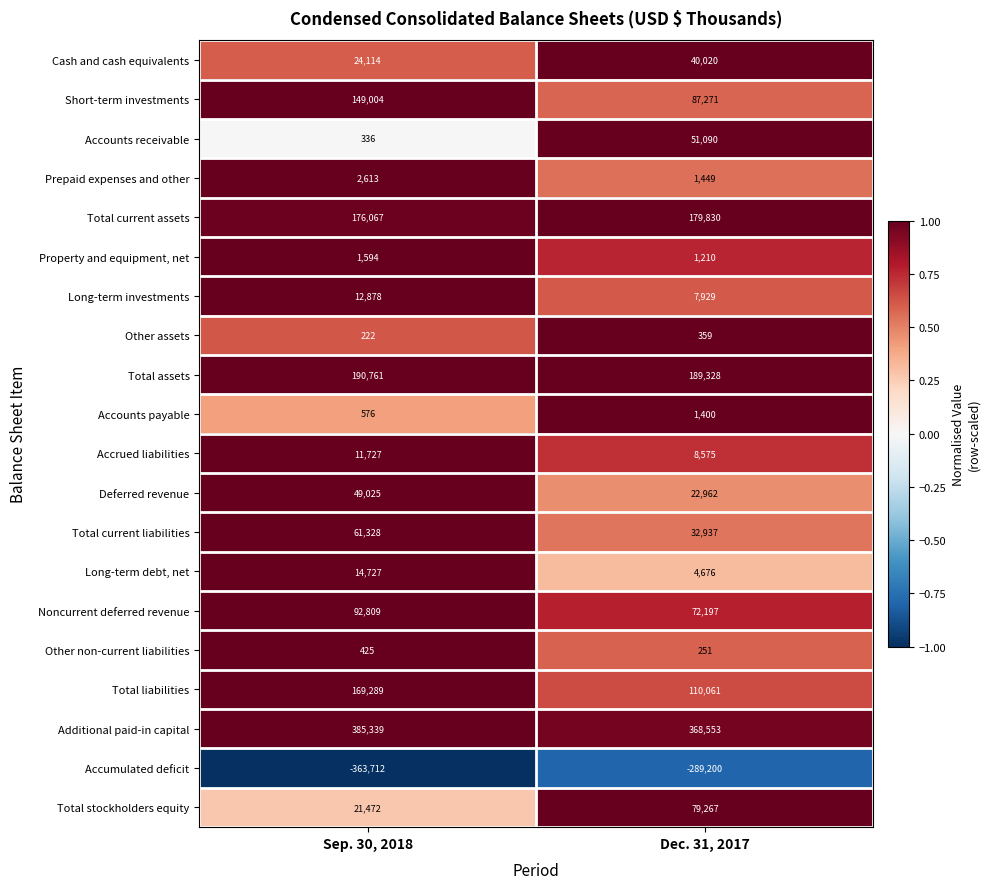

Read the Total current assets value at Sep. 30, 2018.

176067